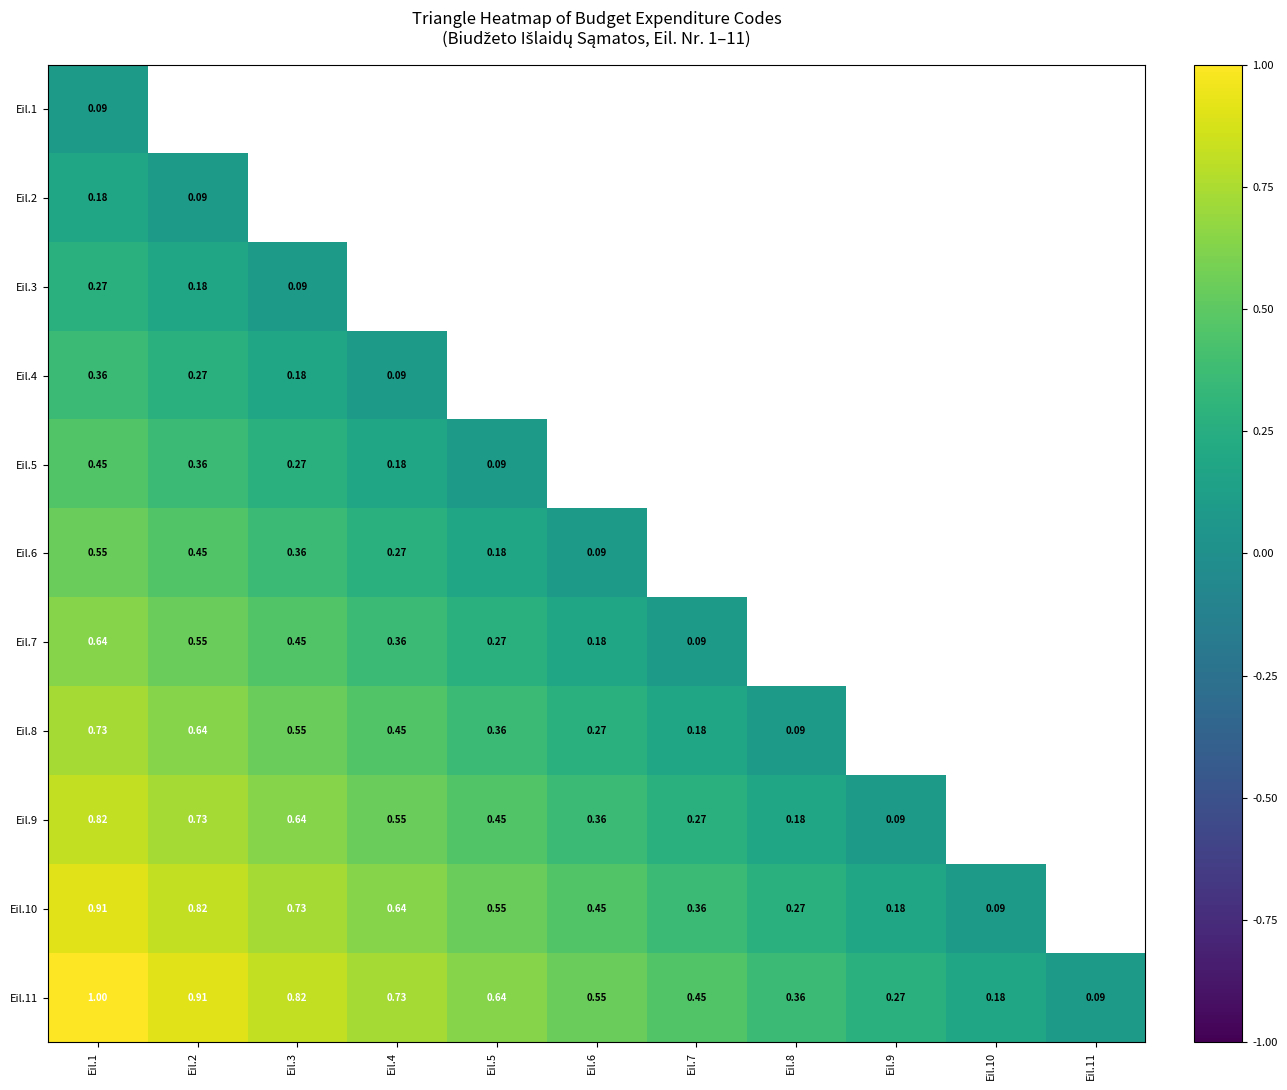

What is the difference between the Eil.11 values at Eil.5 and Eil.3?

0.2